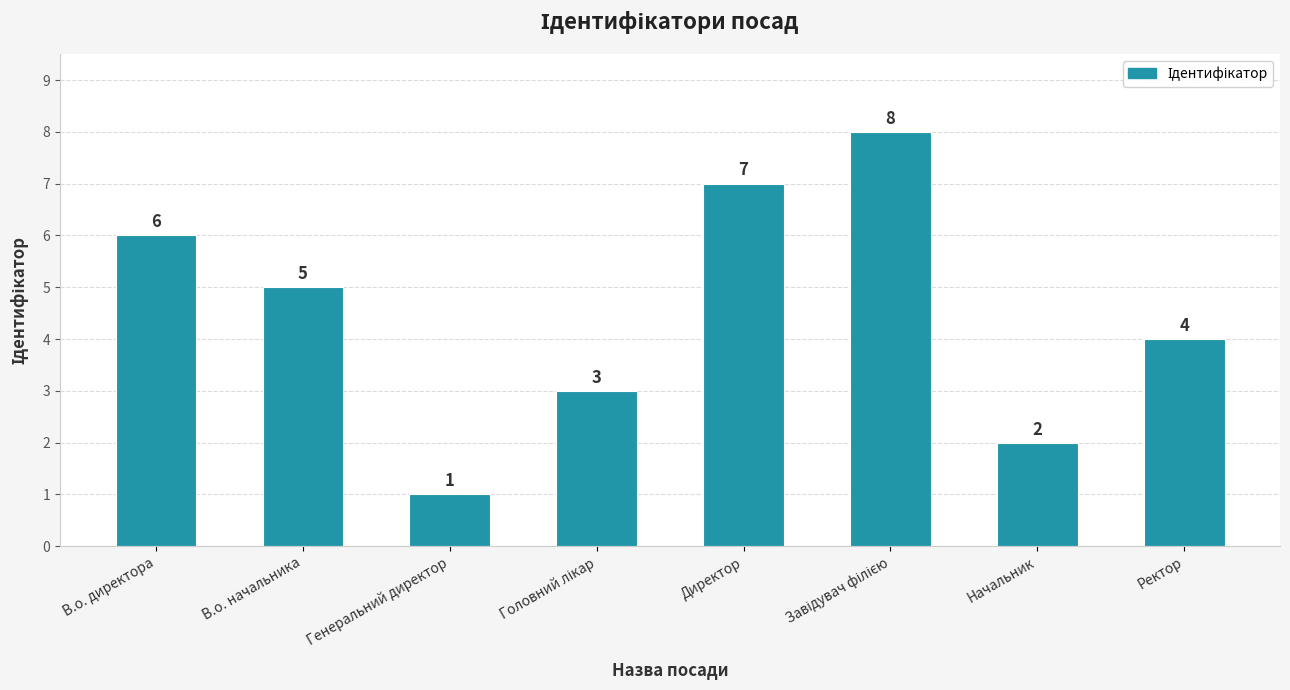

At which label is the value closest to 4?

Ректор